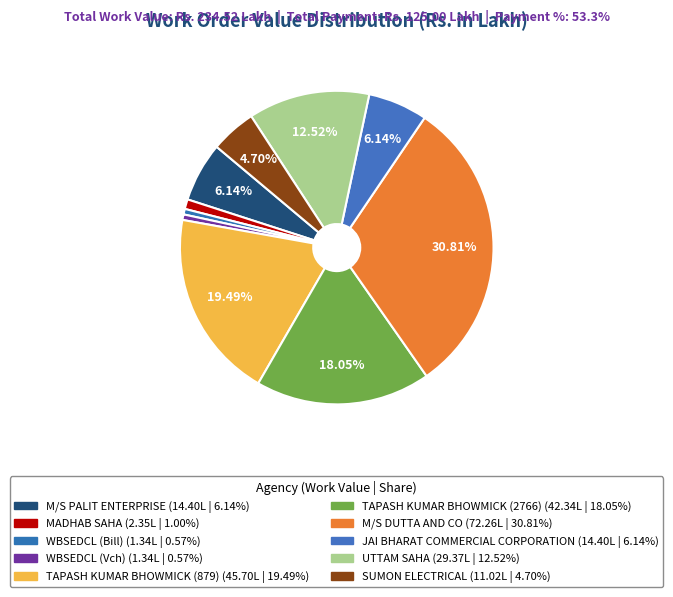

What percentage is the TAPASH KUMAR BHOWMICK (879) slice, to the nearest percent?

19%